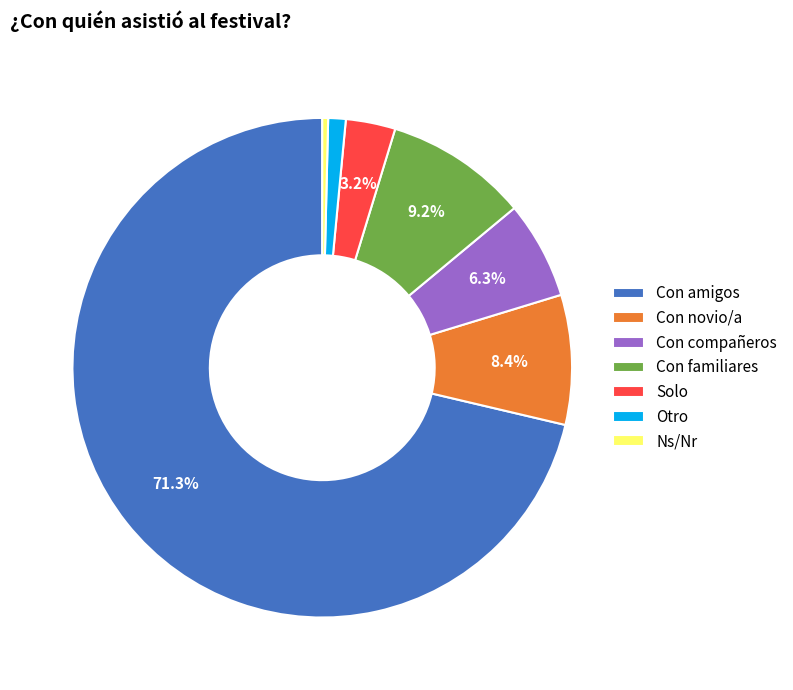

To the nearest percent, what percentage of the pie is Con novio/a?

8%